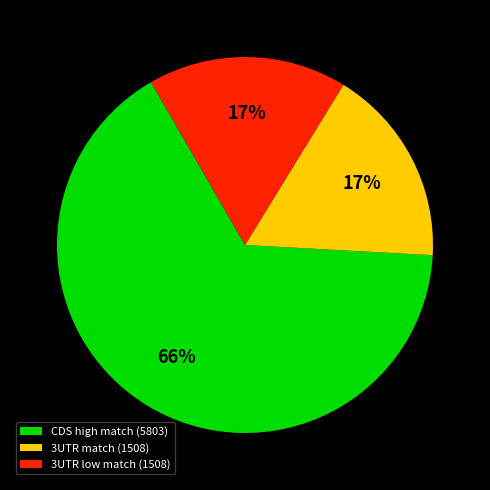

Count the number of slices in the pie.

3